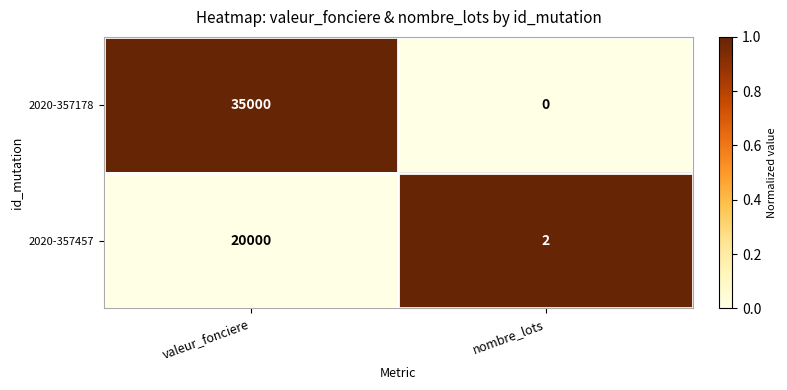

List the series in order of their peak value, highest first.

2020-357178, 2020-357457